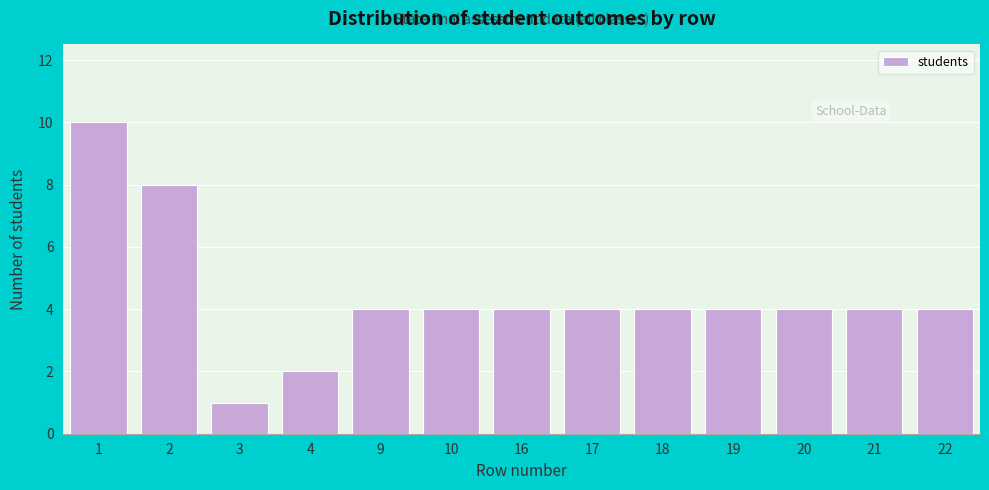

Reading left to right, transcribe all the data shown in this chart.

10	8	1	2	4	4	4	4	4	4	4	4	4